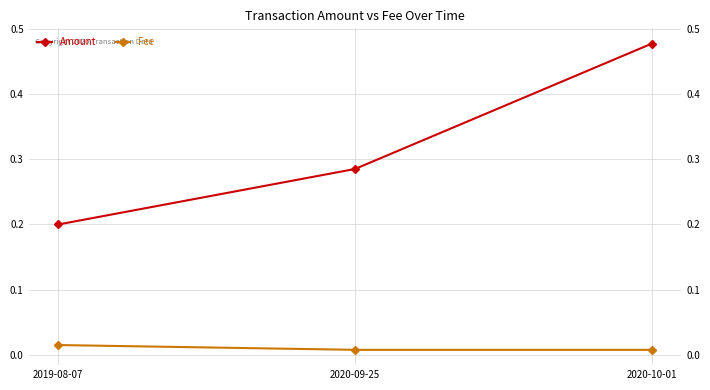

At which category is the sum across all series the highest?

2020-10-01